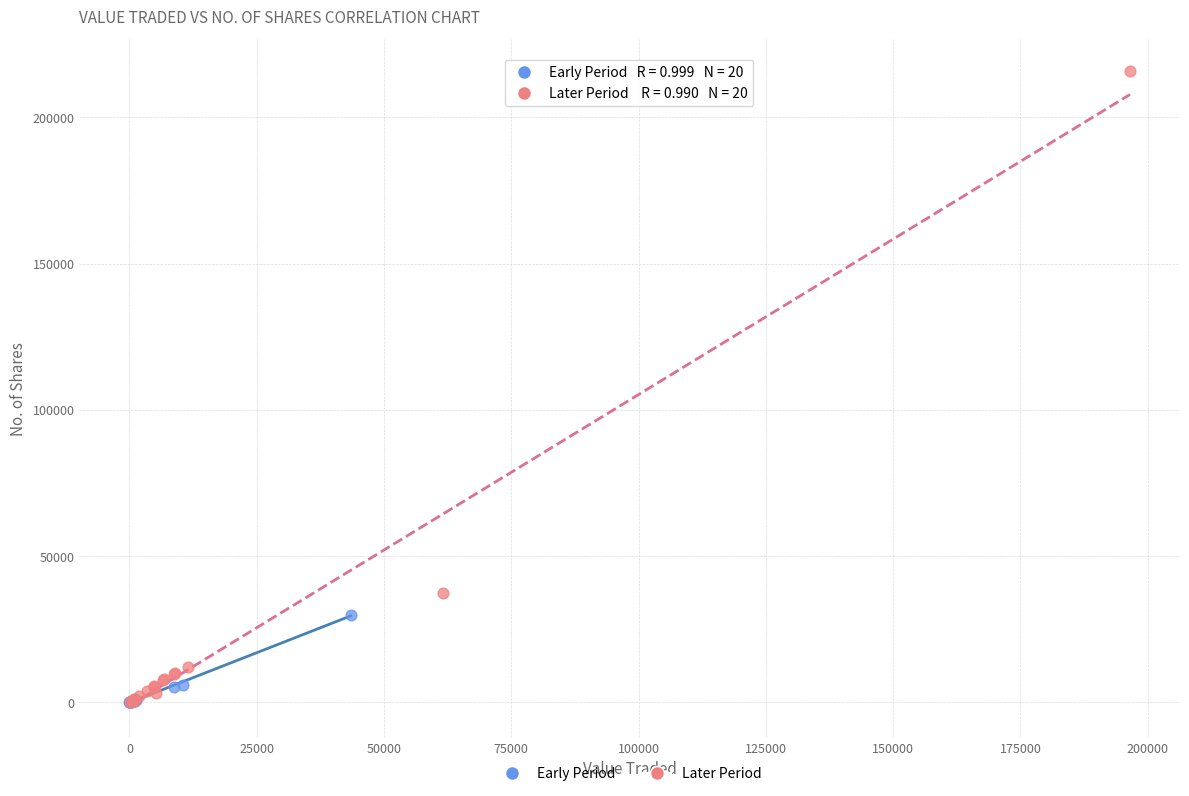

Which series has the widest spread of Y values?

Later Period